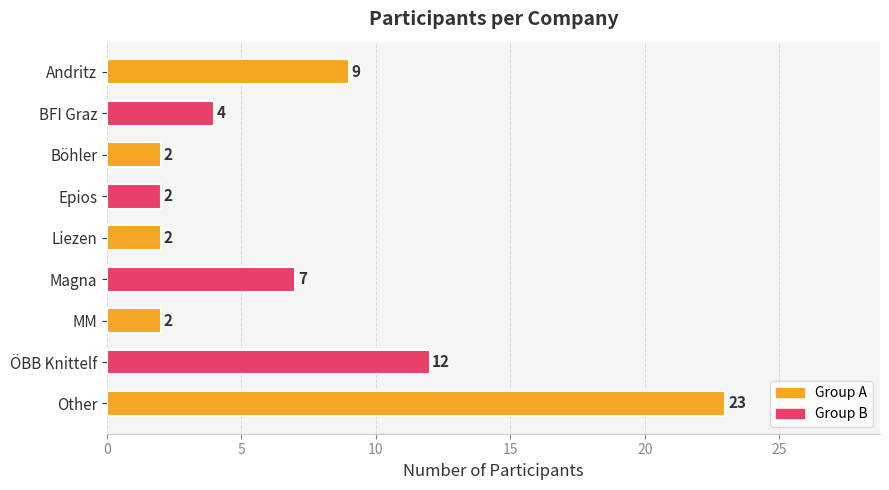

What is the change in value from MM to ÖBB Knittelf?

+10